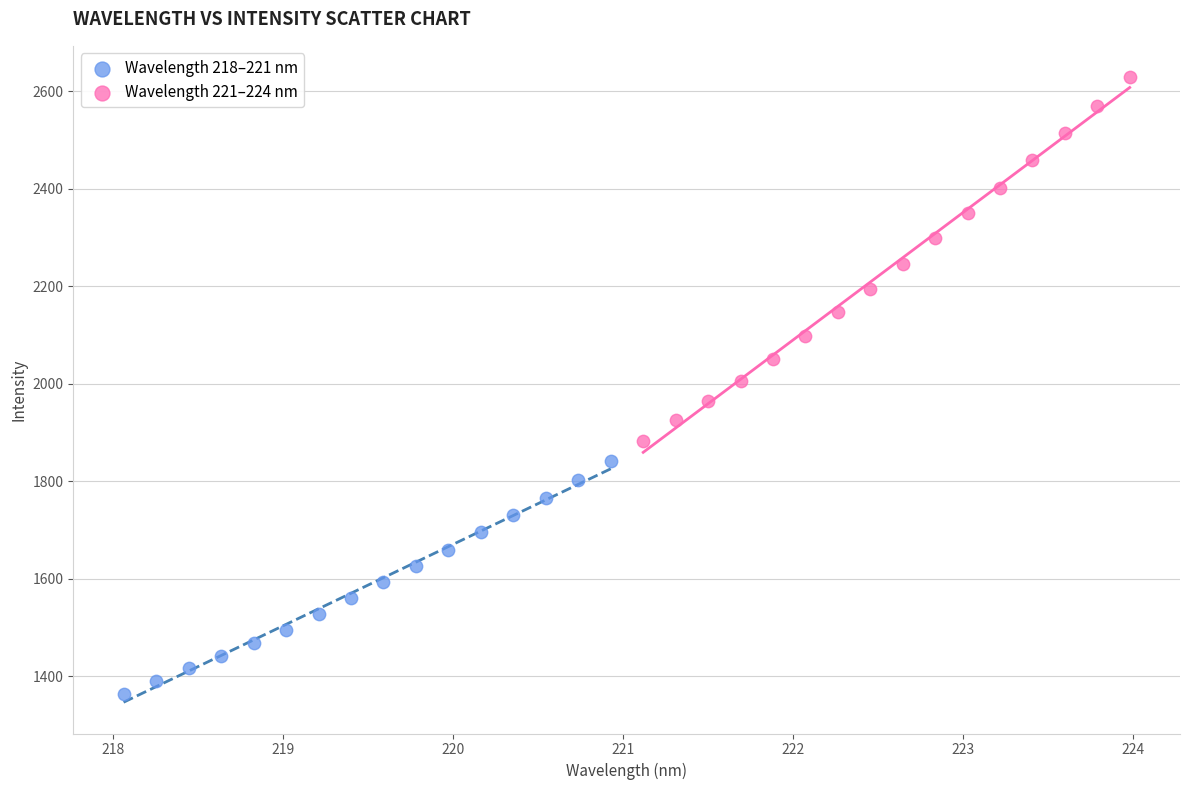

Which series contains the lowest Y value?

Wavelength 218–221 nm